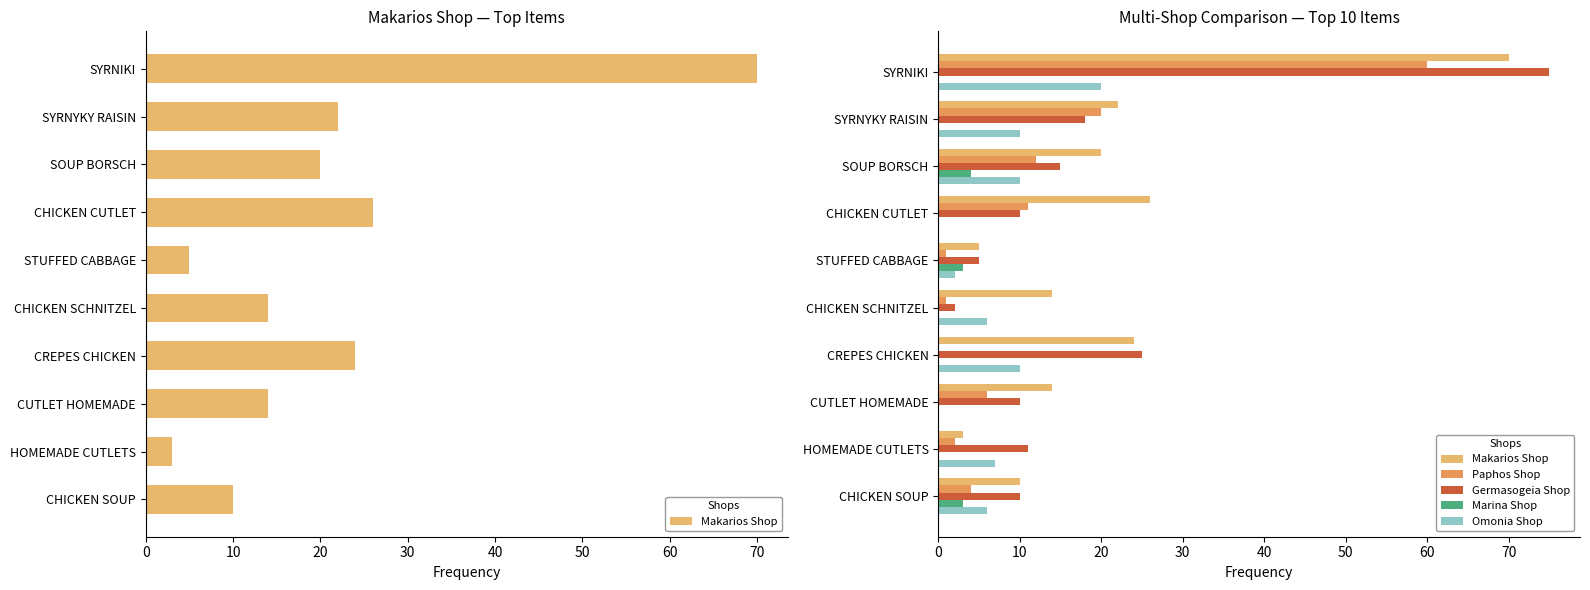

Which series has the widest spread of values?

Germasogeia Shop